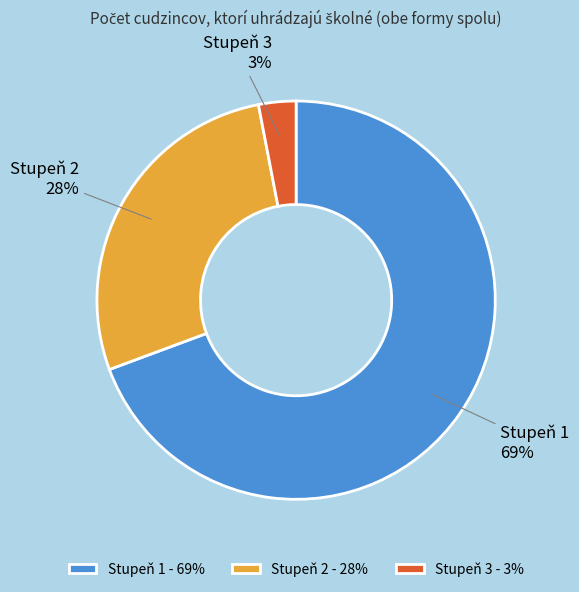

Between Stupeň 2 - 28% and Stupeň 1 - 69%, which is larger?

Stupeň 1 - 69%